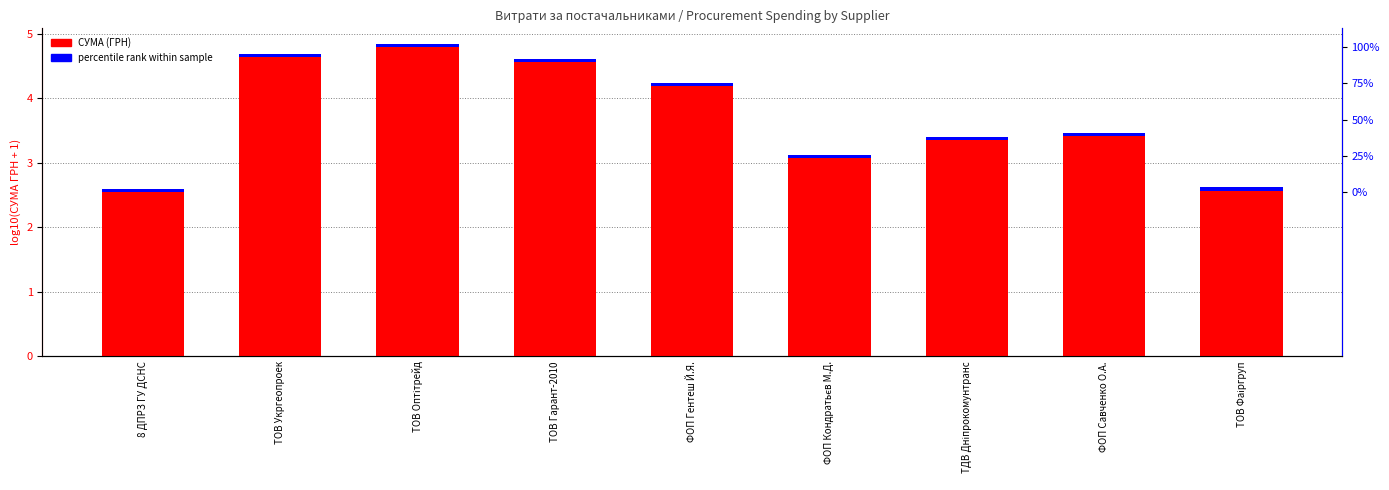

Does the chart contain any negative values?

No